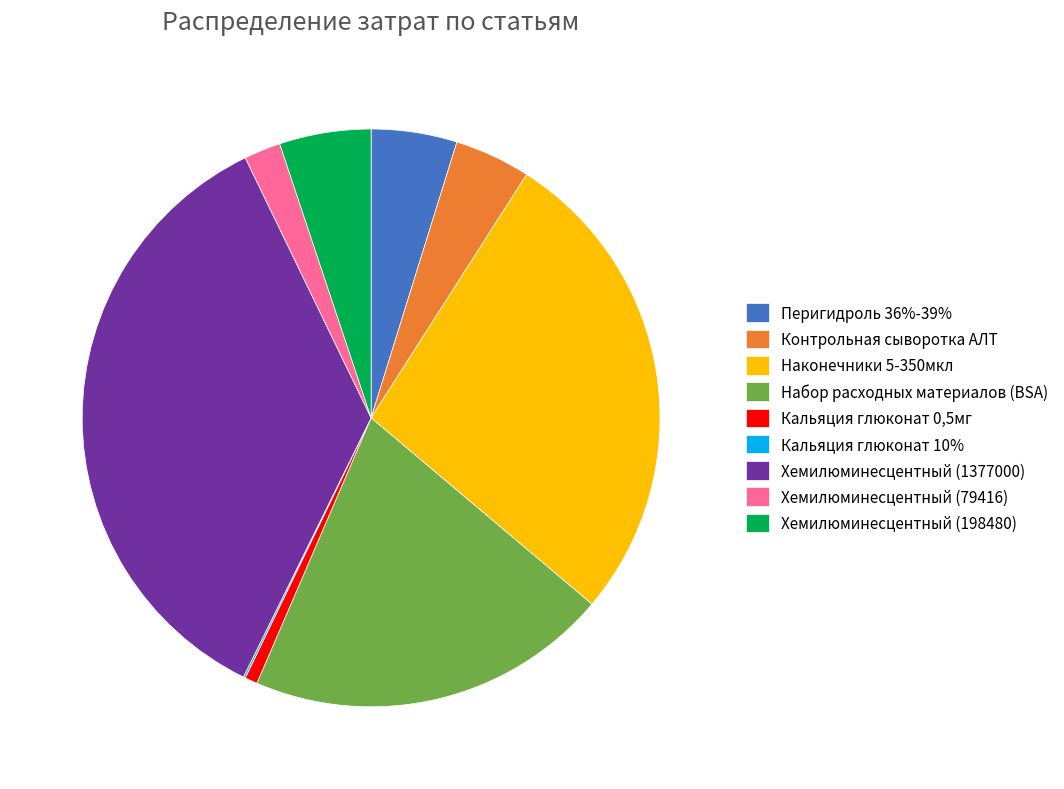

Do Хемилюминесцентный (198480) and Хемилюминесцентный (1377000) together represent more than half of the pie?

No